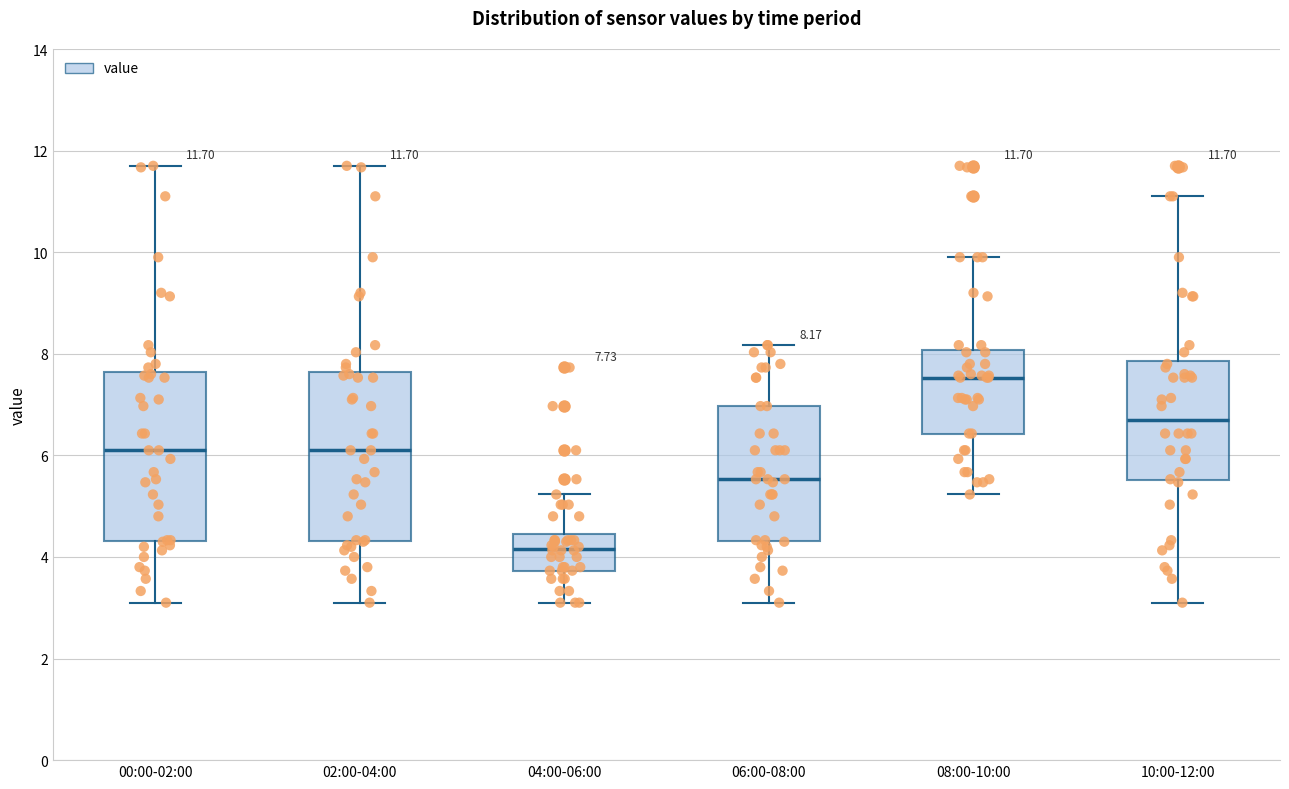

Which box has the highest median line?

08:00-10:00